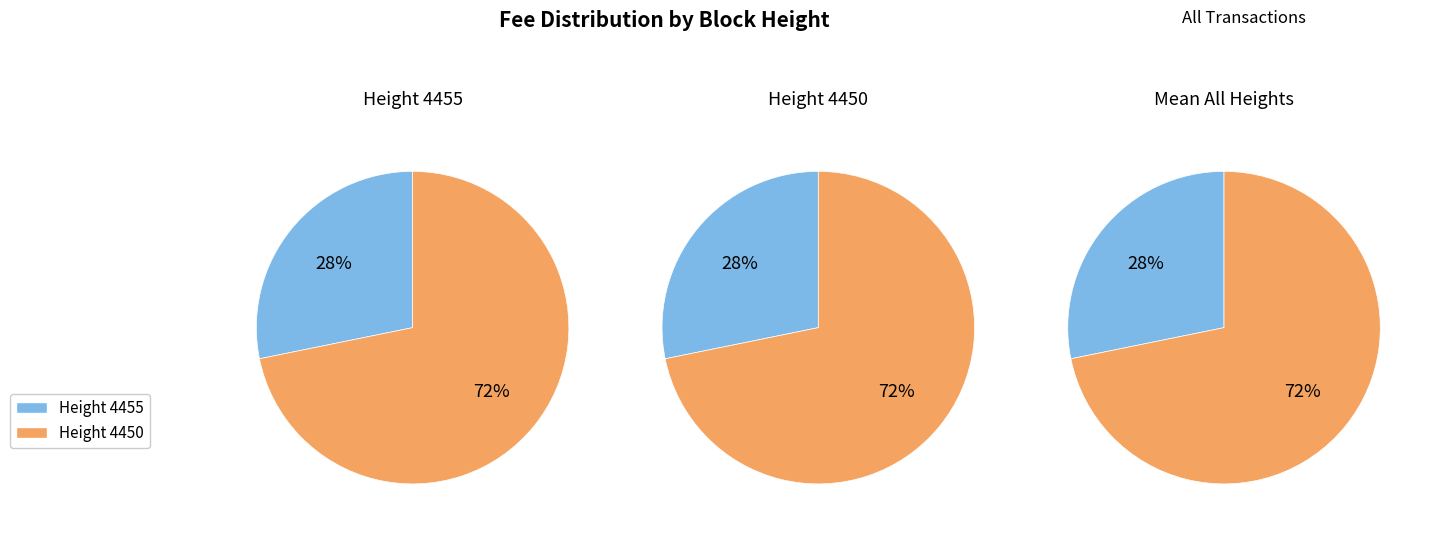

To the nearest percent, what portion does 4450 represent?

72%